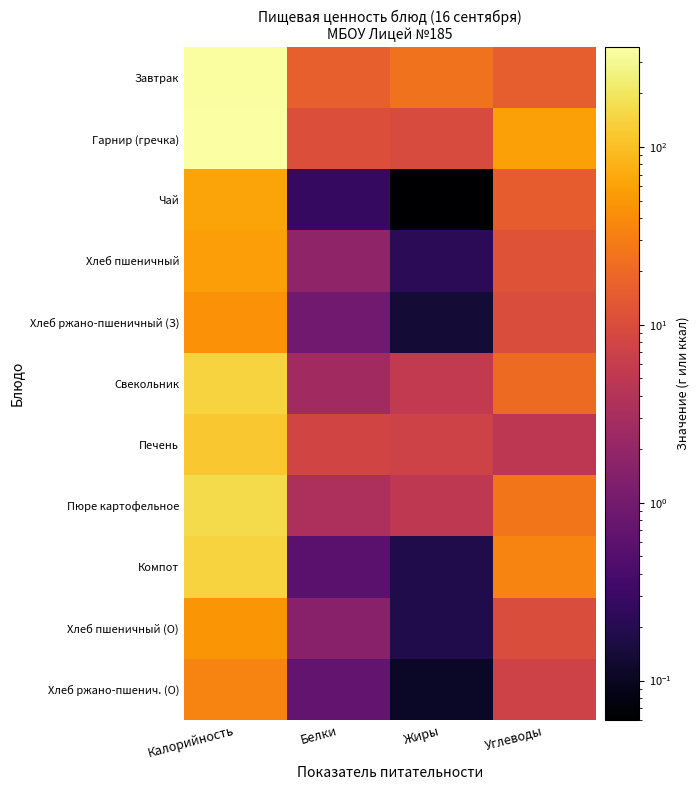

At how many categories does at least one series exceed 238?

1